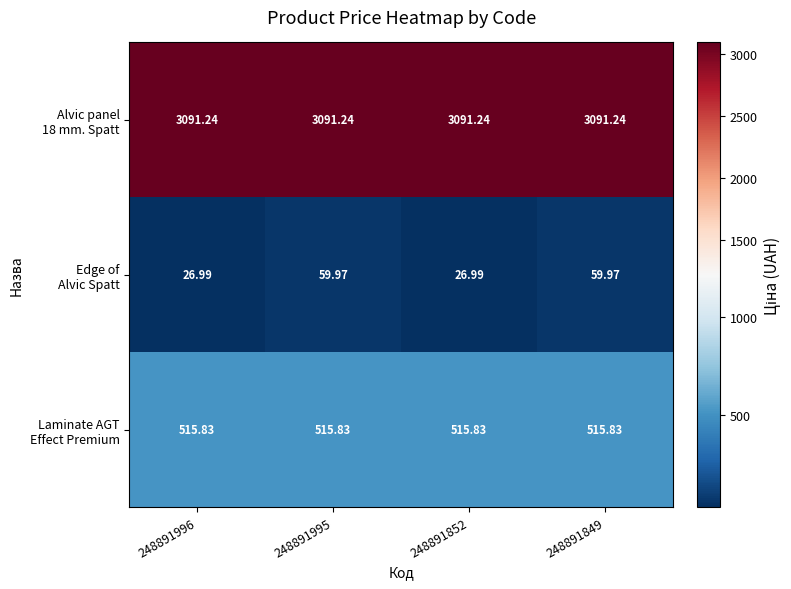

Count the number of categories in the chart.

4